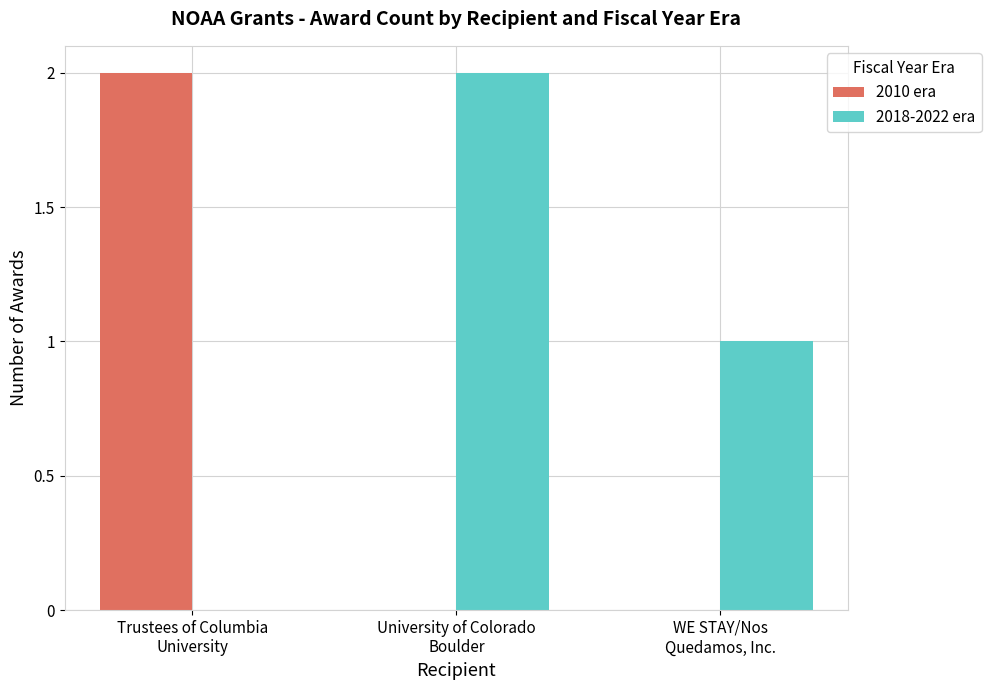

What is the sum of all 2018-2022 era values?

3